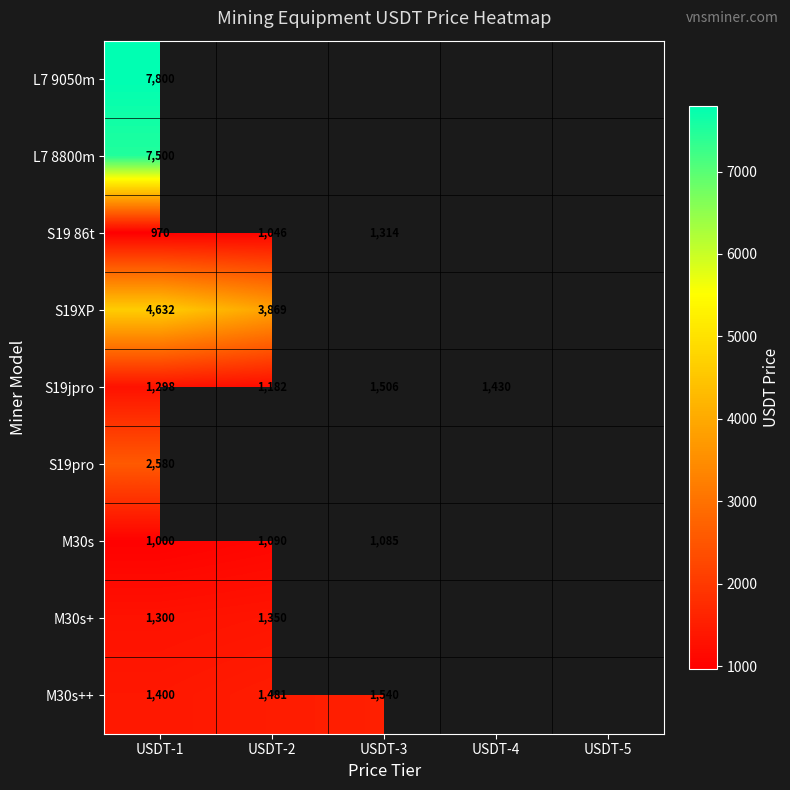

What is the difference between the highest and lowest values at USDT-1?

6830